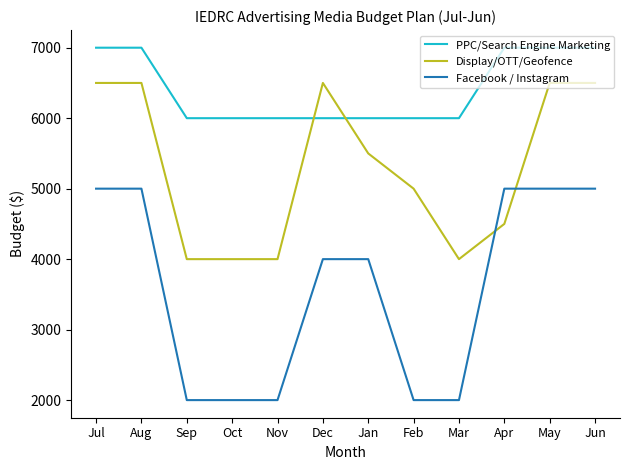

Reading left to right, what are all the values shown in this chart?

PPC/Search Engine Marketing: Jul=7000	Aug=7000	Sep=6000	Oct=6000	Nov=6000	Dec=6000	Jan=6000	Feb=6000	Mar=6000	Apr=7000	May=7000	Jun=7000
Display/OTT/Geofence: Jul=6500	Aug=6500	Sep=4000	Oct=4000	Nov=4000	Dec=6500	Jan=5500	Feb=5000	Mar=4000	Apr=4500	May=6500	Jun=6500
Facebook / Instagram: Jul=5000	Aug=5000	Sep=2000	Oct=2000	Nov=2000	Dec=4000	Jan=4000	Feb=2000	Mar=2000	Apr=5000	May=5000	Jun=5000